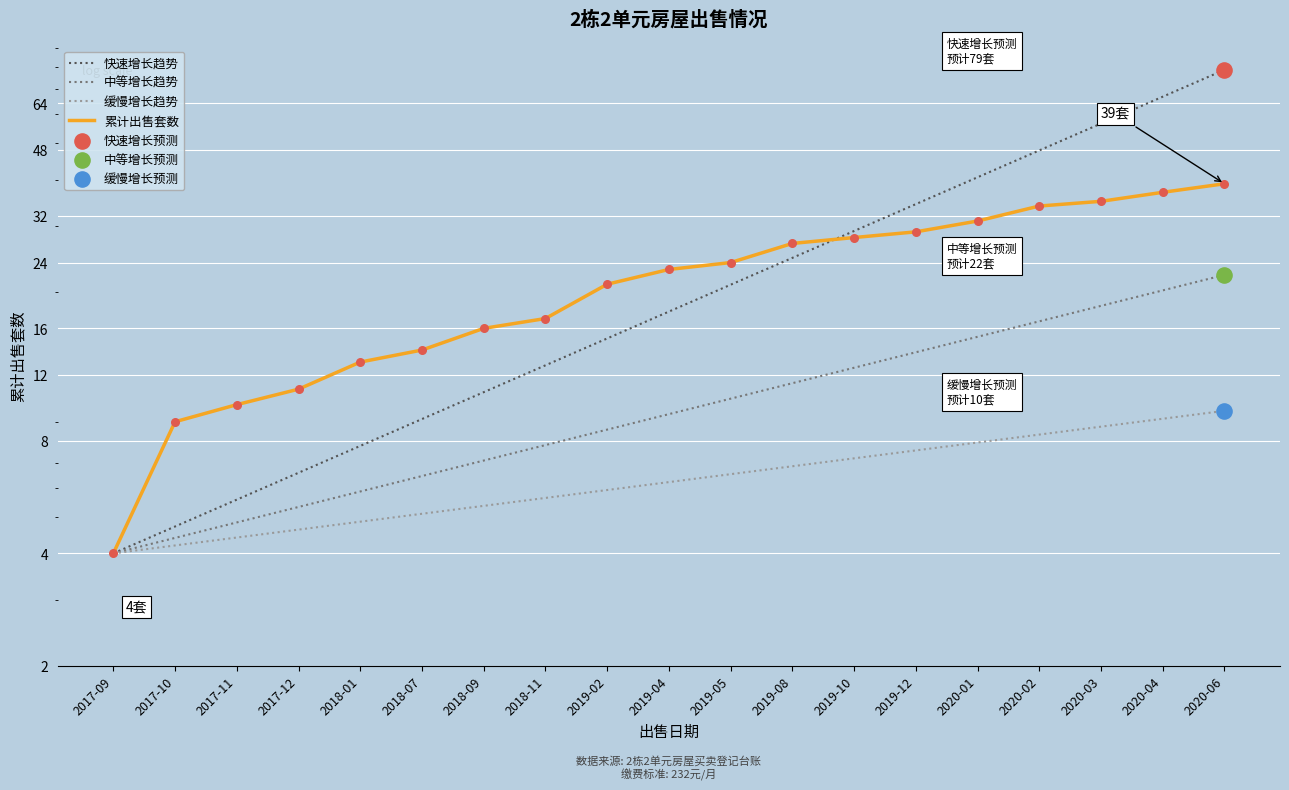

At how many categories does at least one series exceed 24?

8